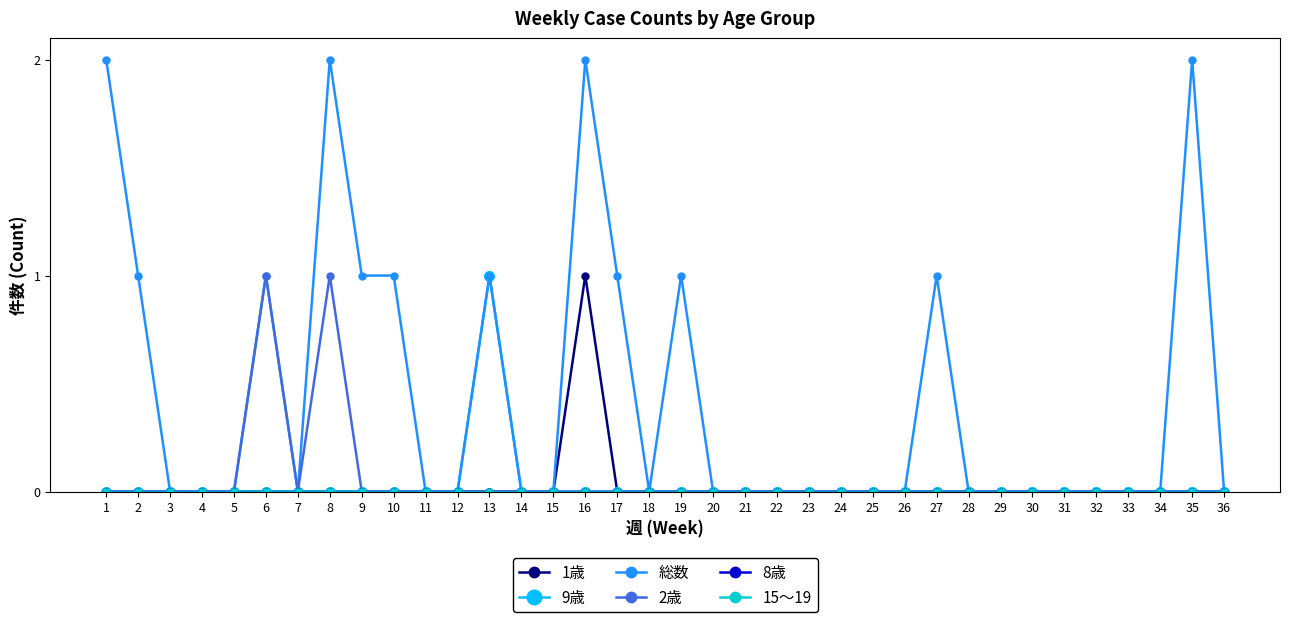

True or false: 15～19 and 8歳 cross at least once.

False